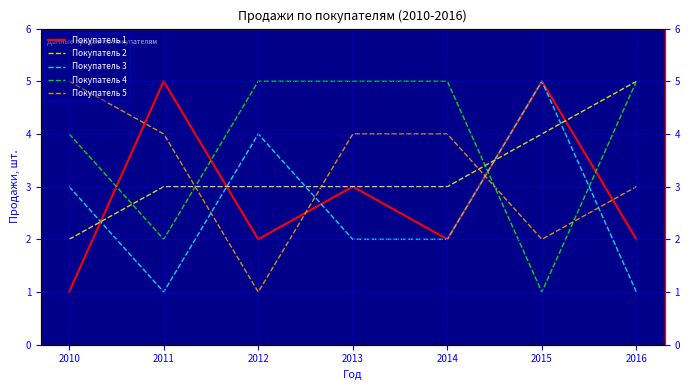

Between which two adjacent categories do Покупатель 2 and Покупатель 3 first intersect?

2010 and 2011